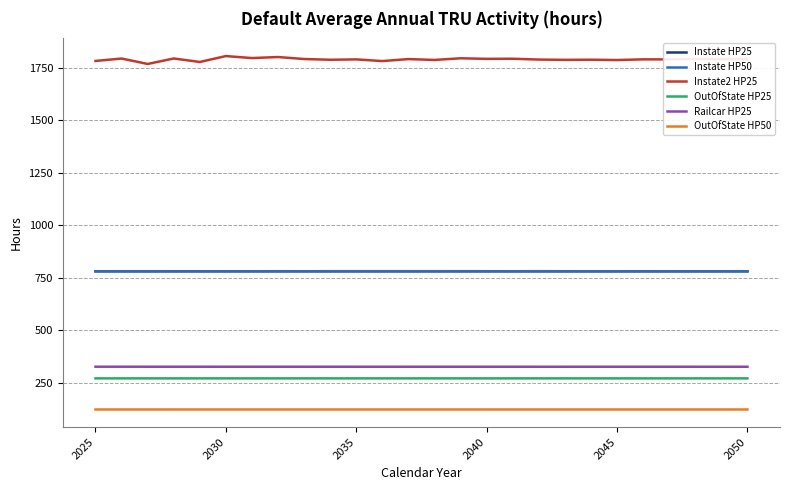

Which series has the largest total across all categories?

Instate2 HP25